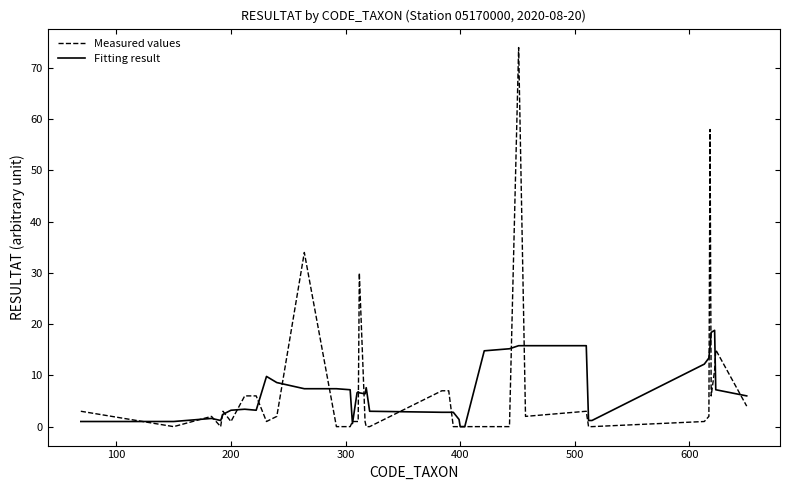

Rank the series by their maximum value, from highest to lowest.

Measured values, Fitting result